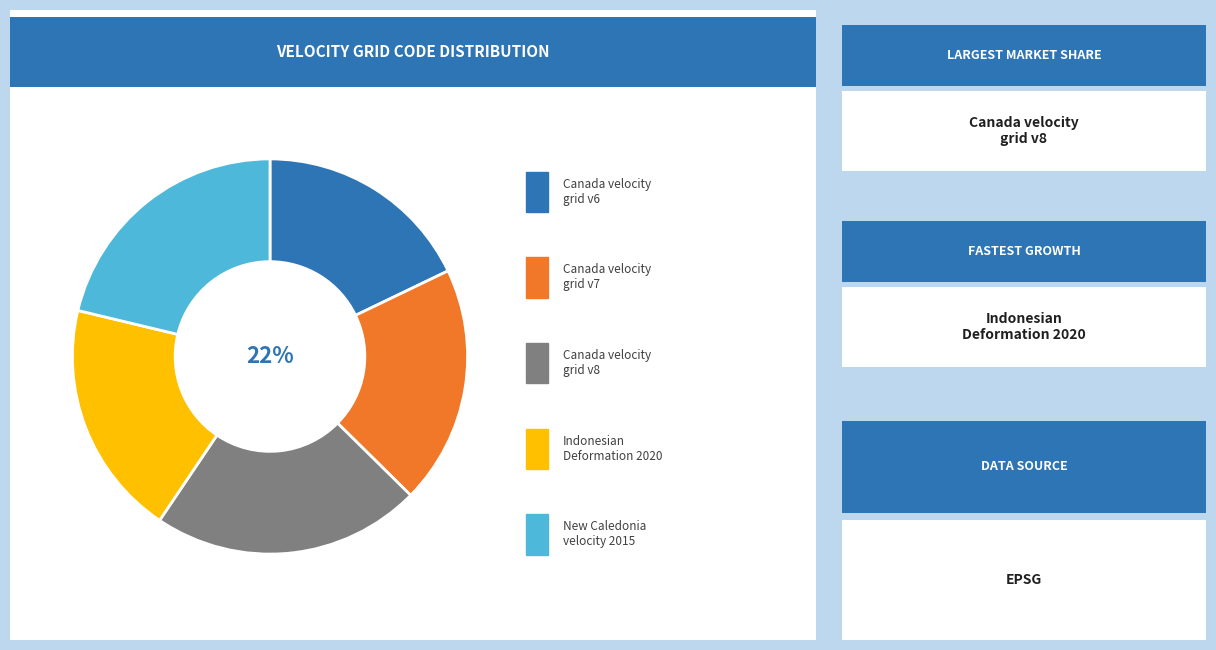

What percentage is the New Caledonia velocity model 2015 slice, to the nearest percent?

21%